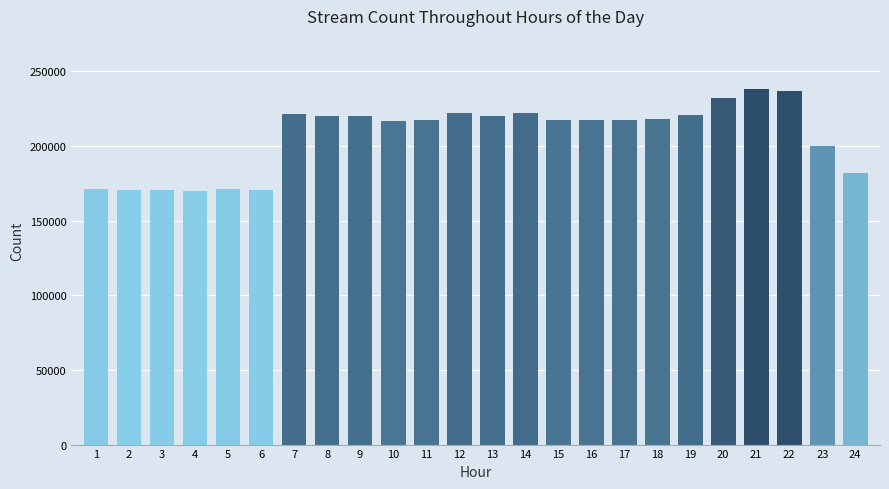

What is the maximum value shown in the chart?

238.0